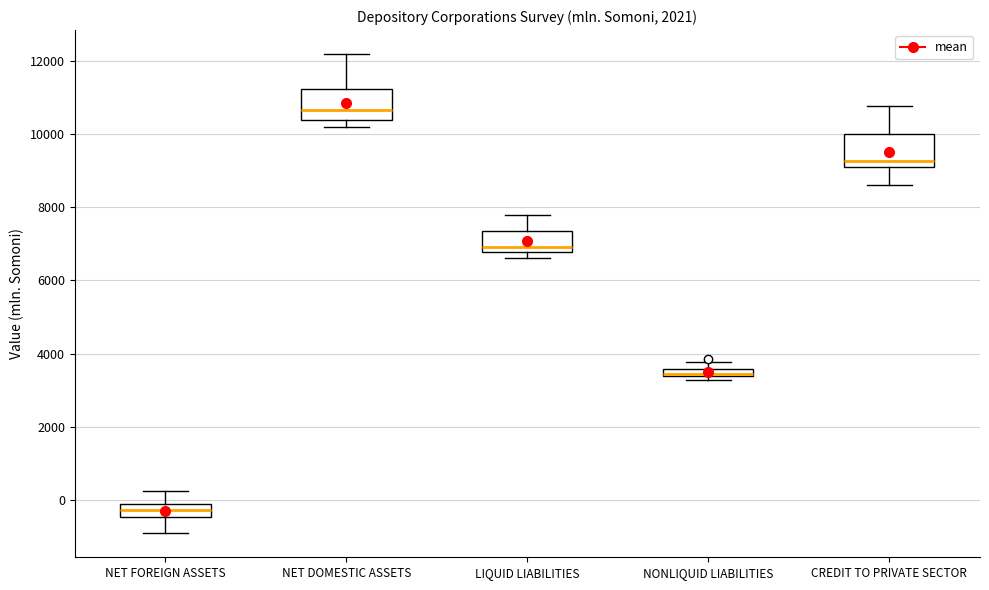

Where is the upper edge of the box for CREDIT TO PRIVATE SECTOR on the y-axis? The values are not printed on the chart, so give them approximately, as read against the axis.

10000